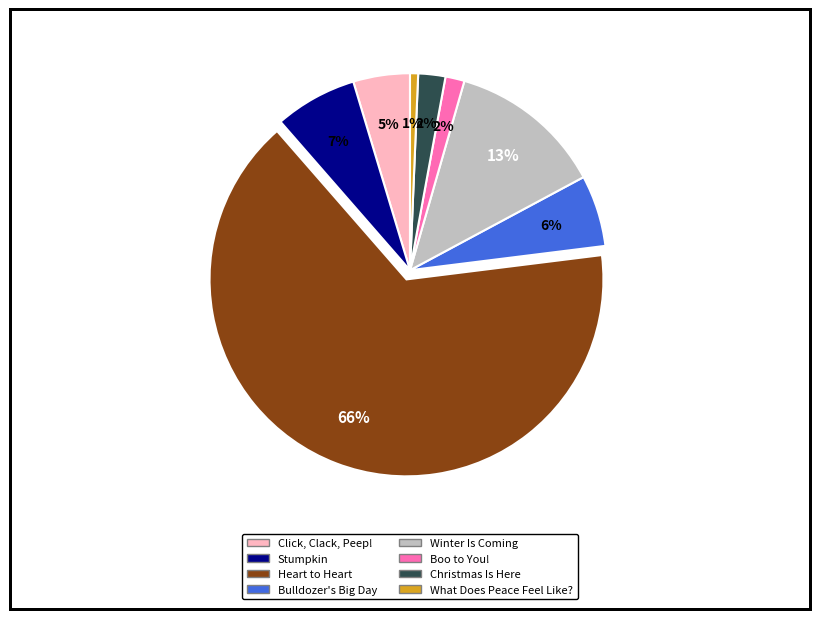

The Boo to You! slice represents 13% of the pie. True or false?

False